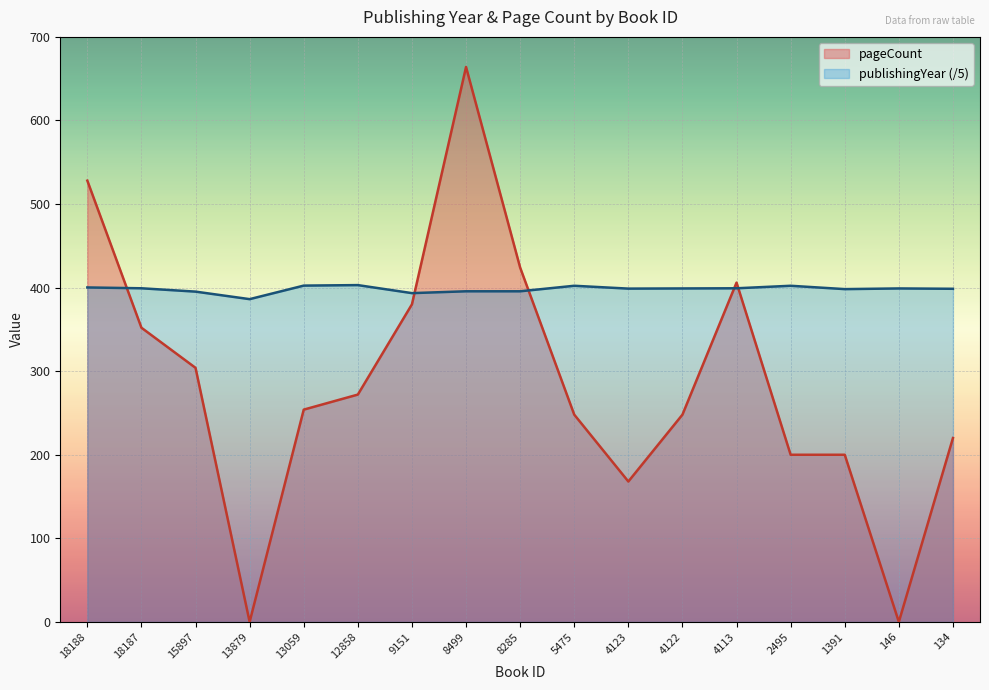

At which category does the chart reach its minimum across all series?

13879